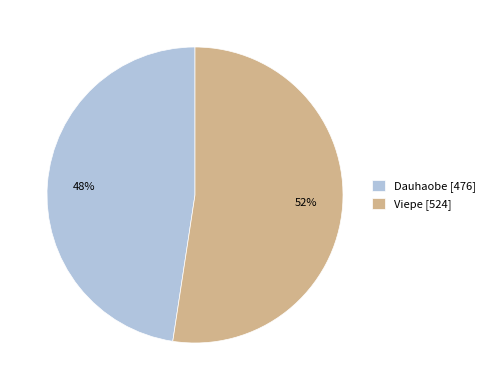

Which slice is the smallest?

Dauhaobe